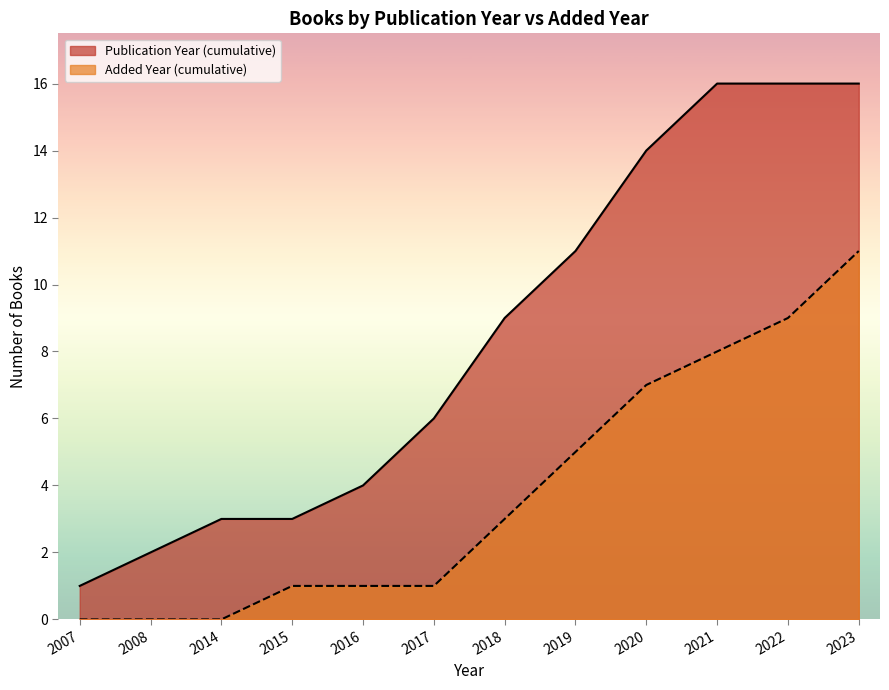

The value of Books Added by Year at 2018 is 3092. True or false?

False